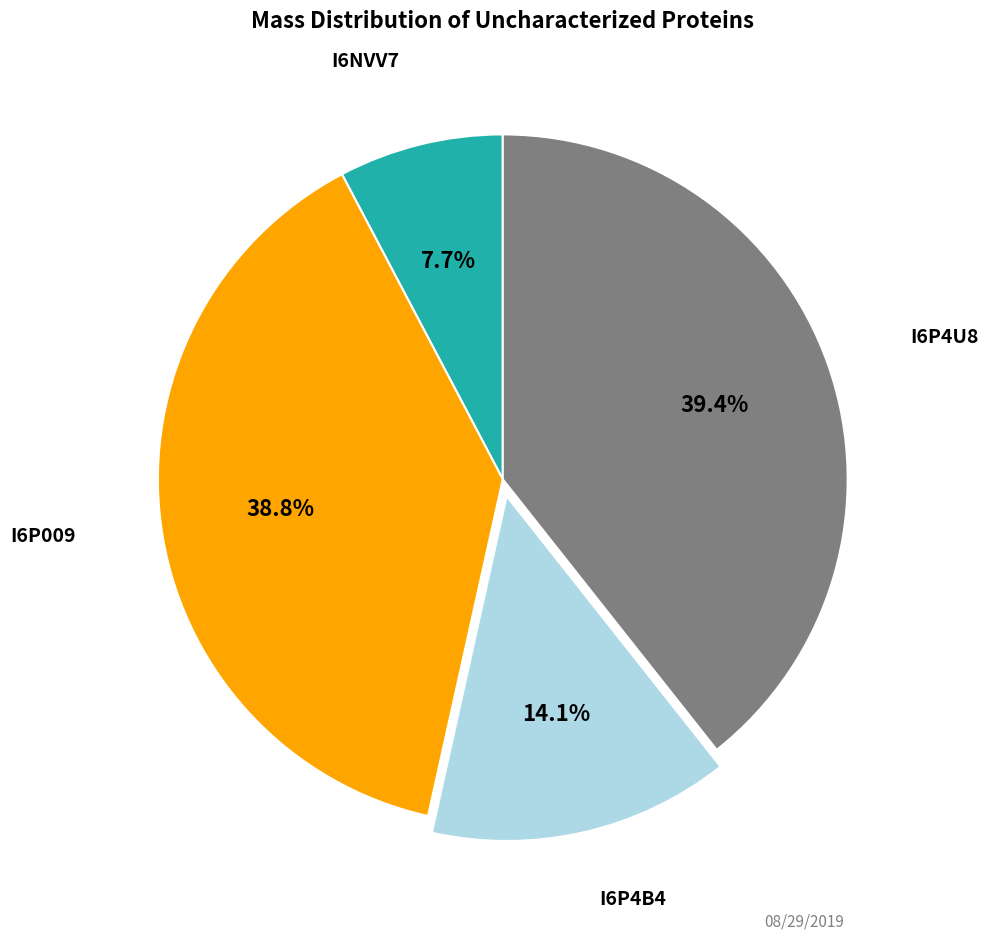

To the nearest percent, what is the difference between the largest and smallest slice percentages?

32%